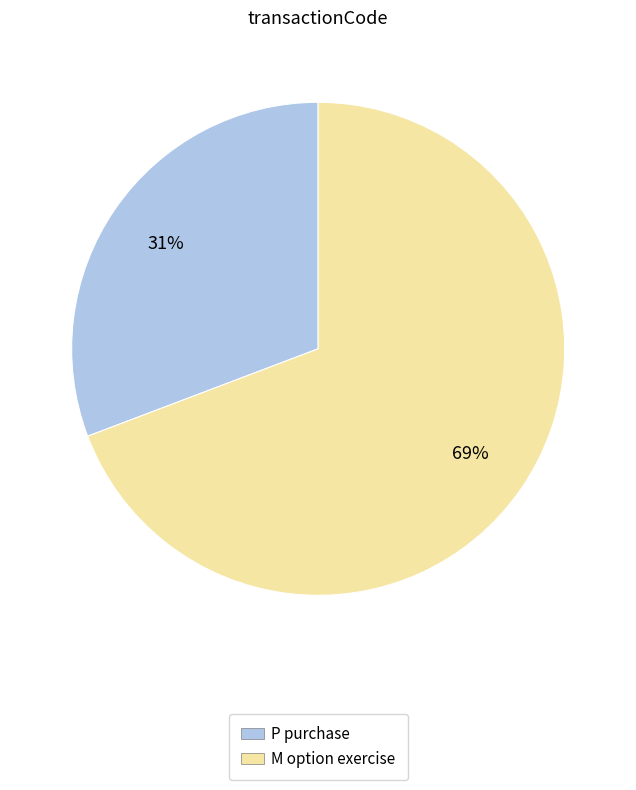

To the nearest percent, what is the difference between the largest and smallest slice percentages?

38%